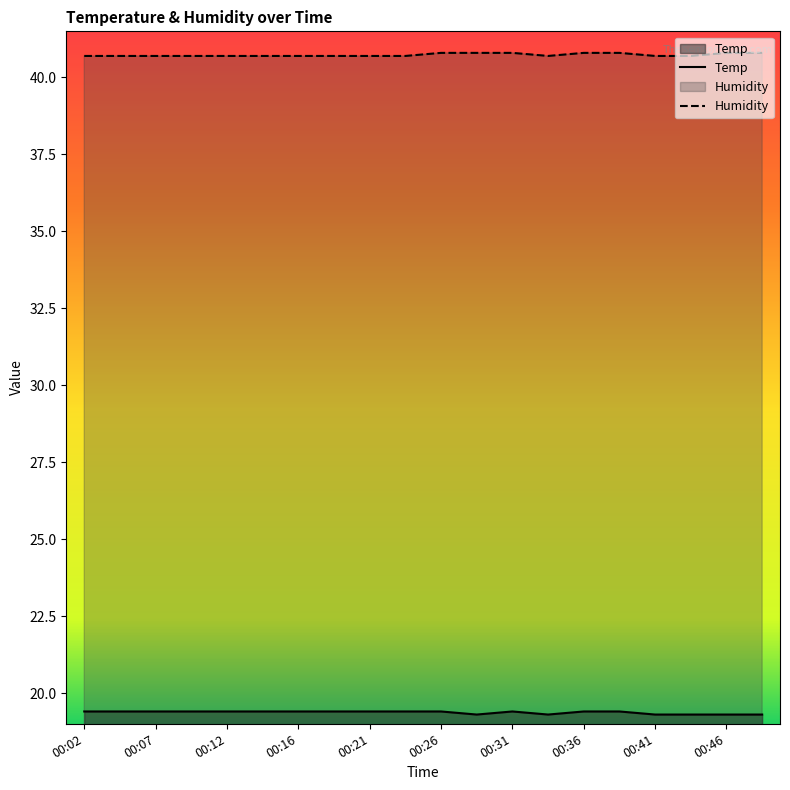

Is the value of Temp at 00:02 greater than the value of Humidity at 00:21?

No